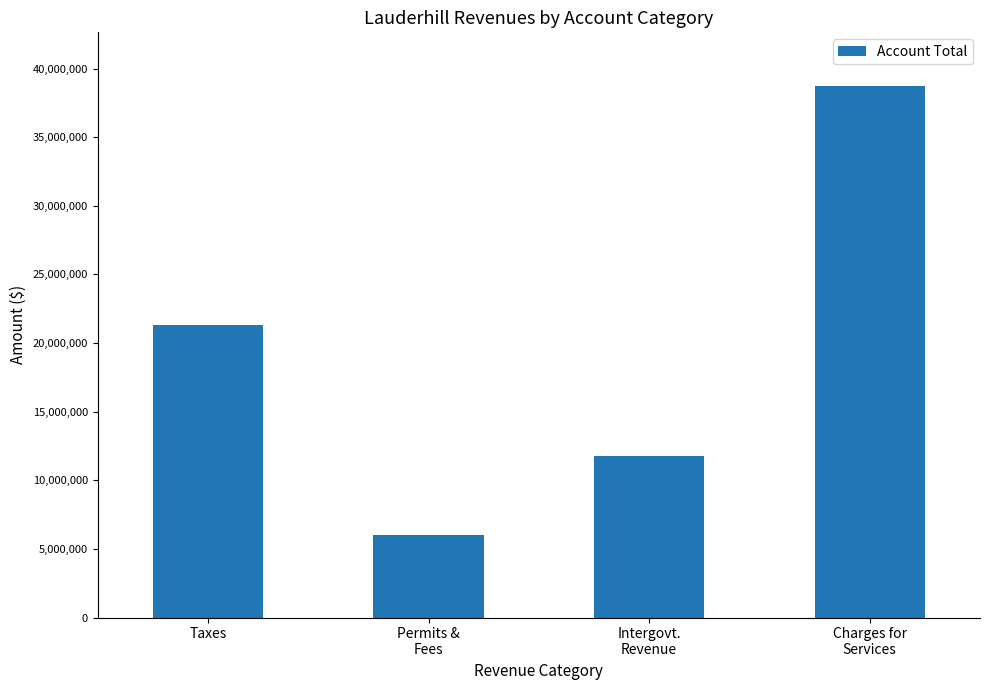

How many values are below 21336864?

2